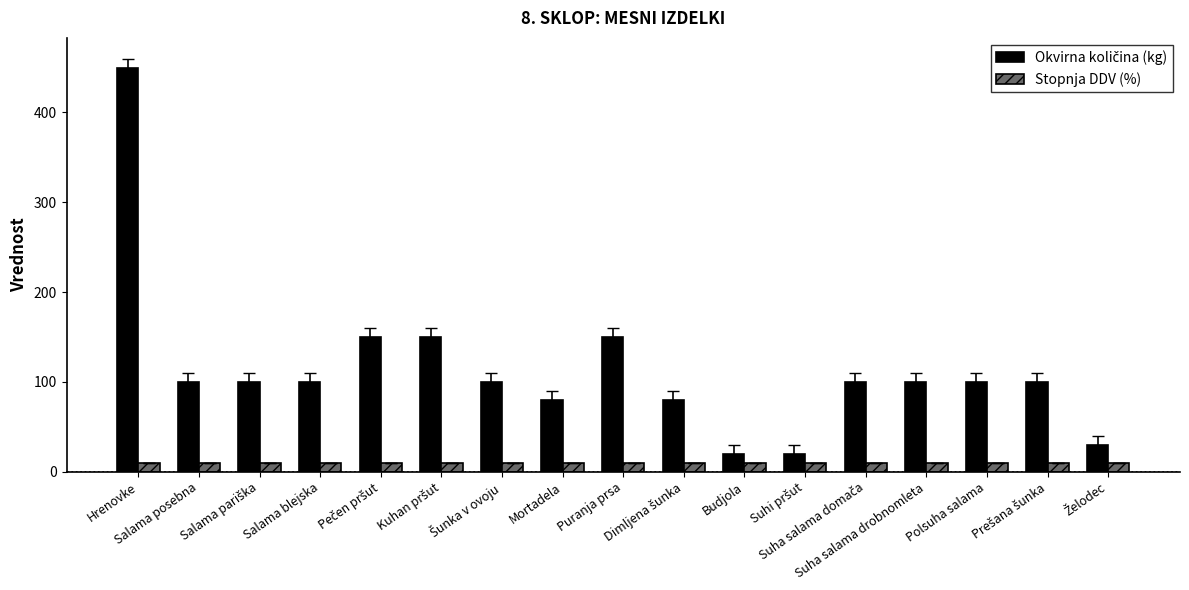

What is the sum of all Stopnja DDV (%) values?

161.5